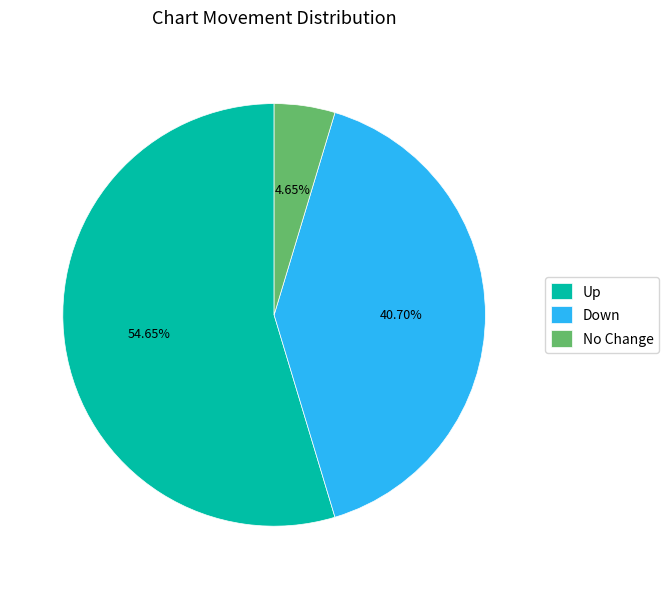

Rank the categories by value from highest to lowest.

Up, Down, No Change